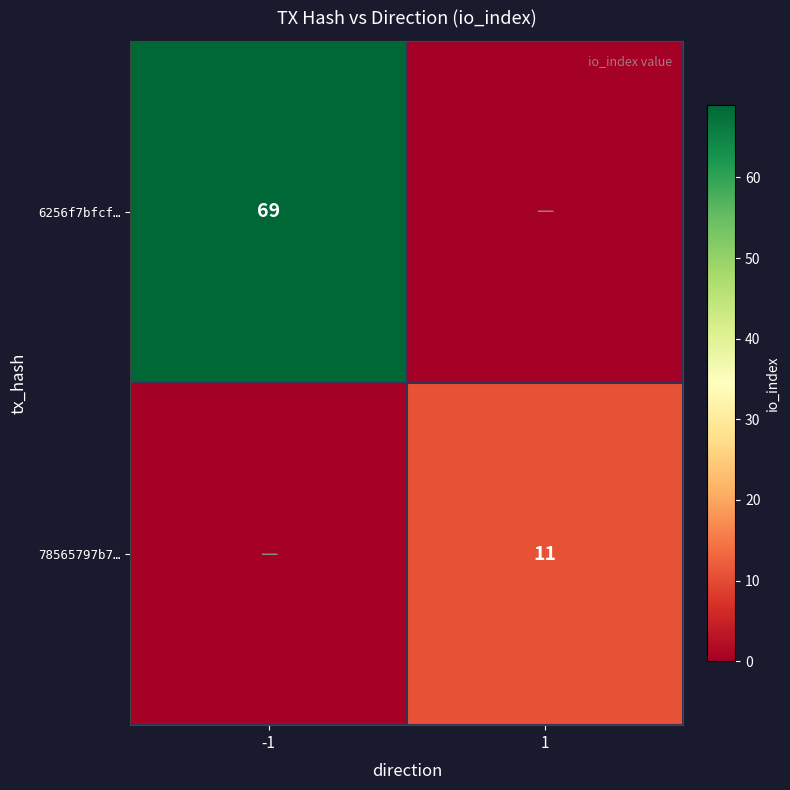

Is the value of 78565797b7… at 1 greater than the value of 6256f7bfcf… at -1?

No